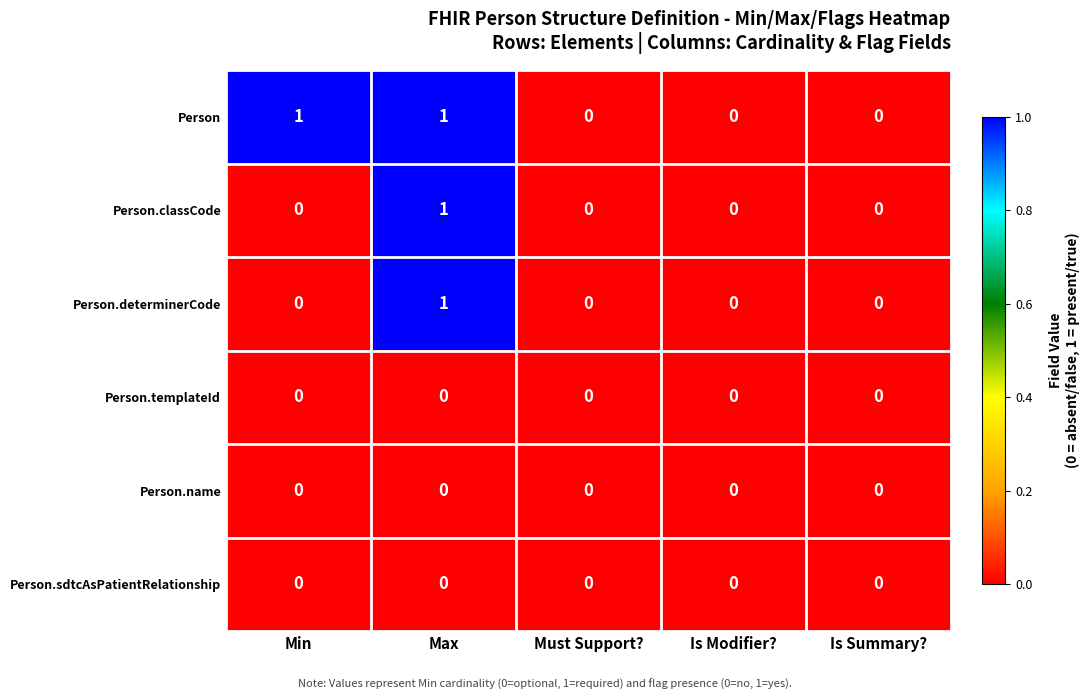

Is it true that Person.name equals 0 at Min?

True